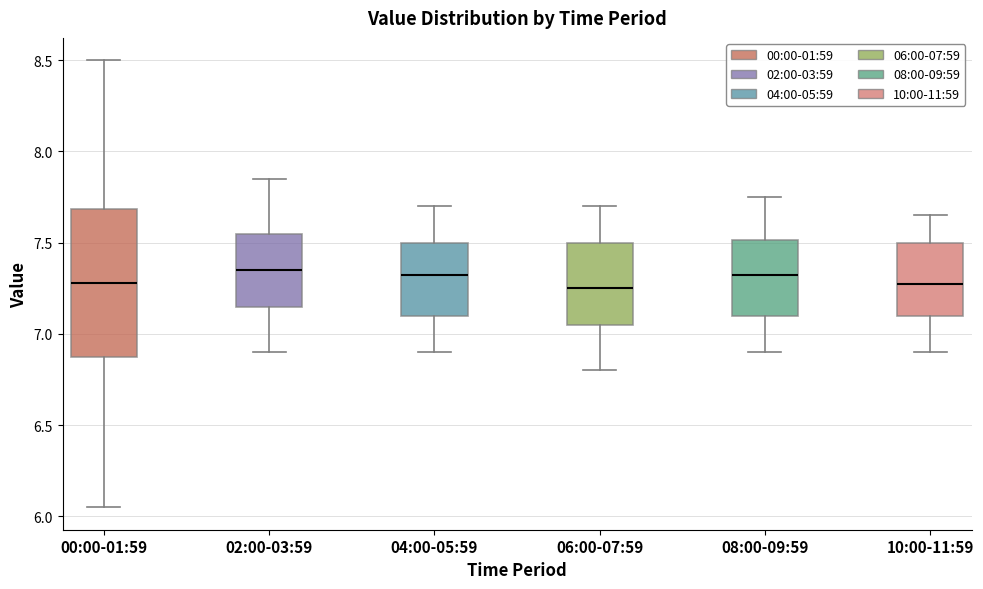

Where does the median line of the box for 10:00-11:59 sit on the y-axis? The values are not printed on the chart, so give them approximately, as read against the axis.

7.30